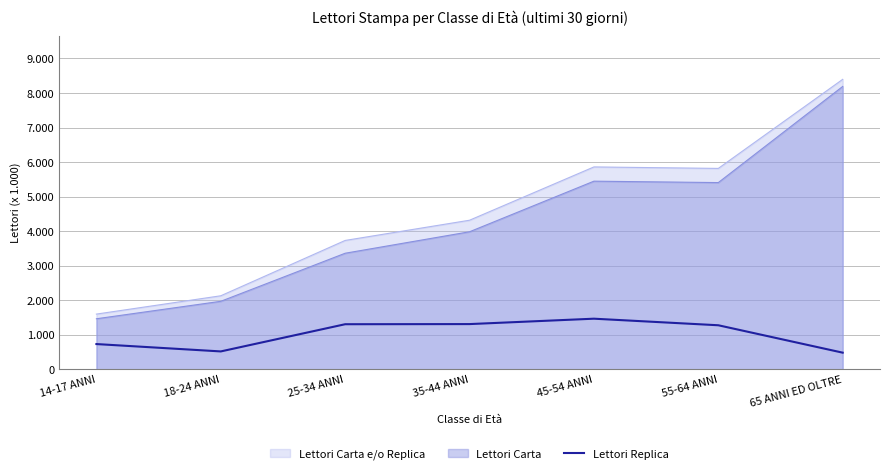

Where is the first local minimum?

18-24 ANNI